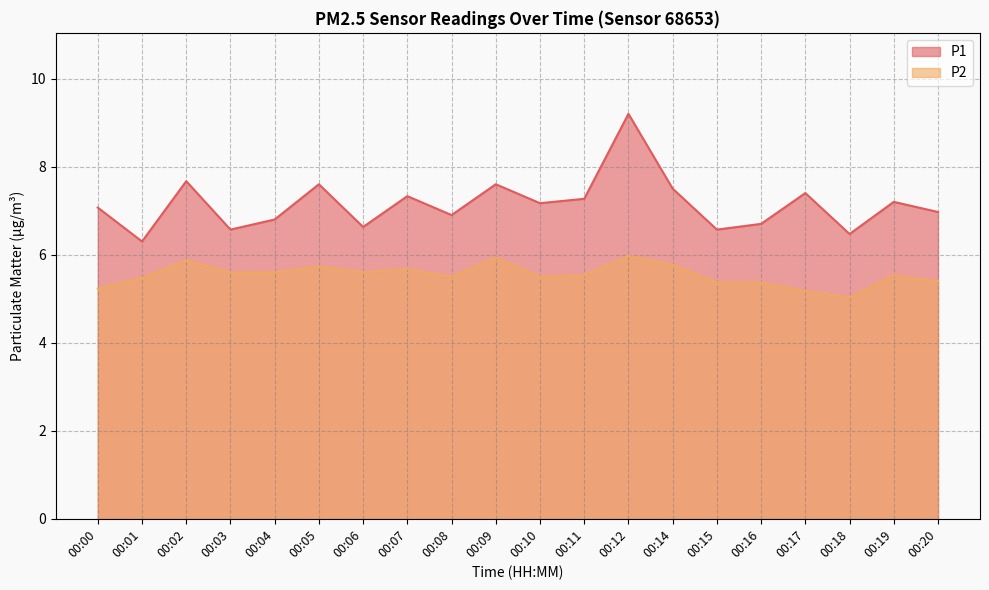

At which category is the sum across all series the highest?

00:12